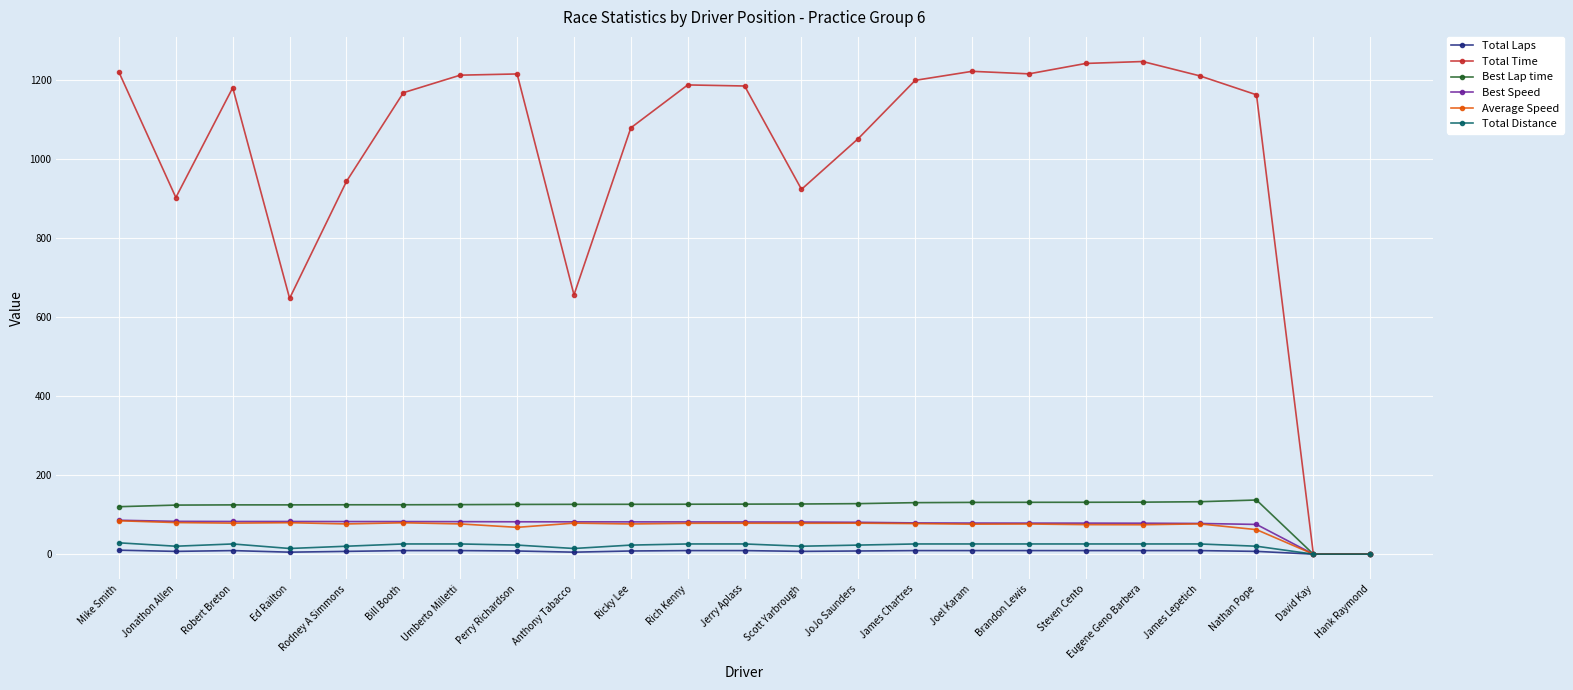

In Best Lap time, how many points are higher than both neighbors (excluding endpoints)?

1